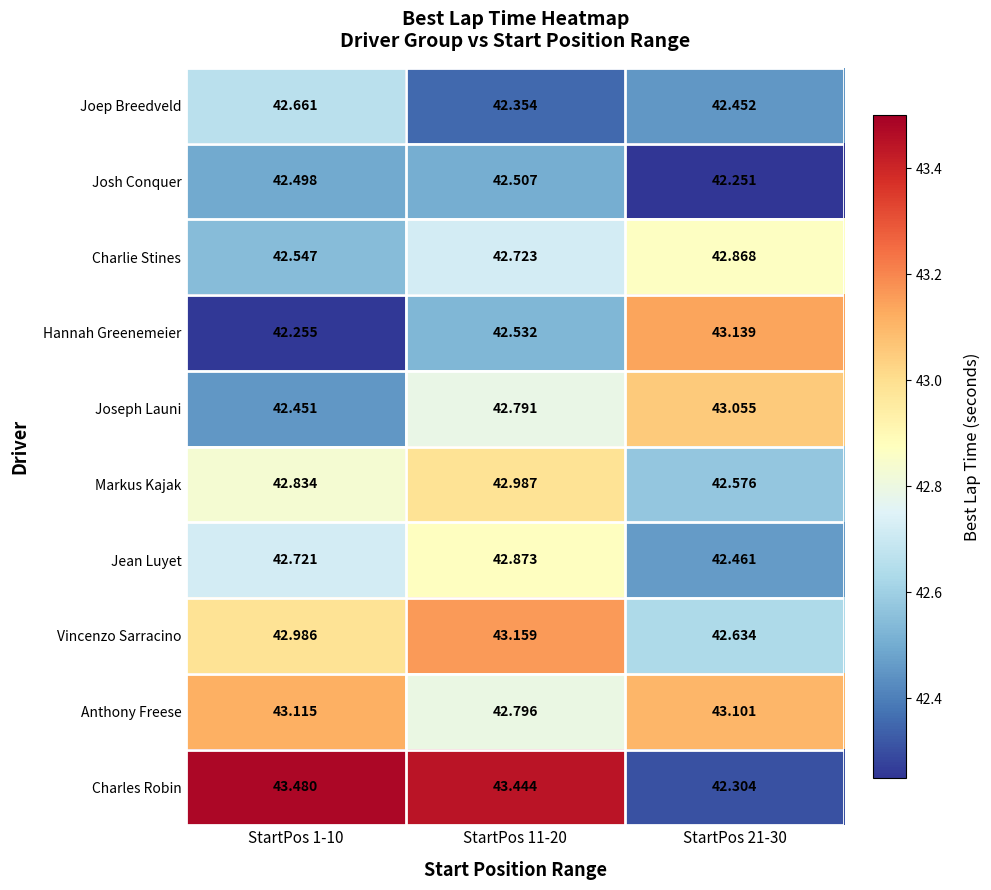

Is the value of Josh Conquer at StartPos 11-20 greater than the value of Vincenzo Sarracino at StartPos 21-30?

No